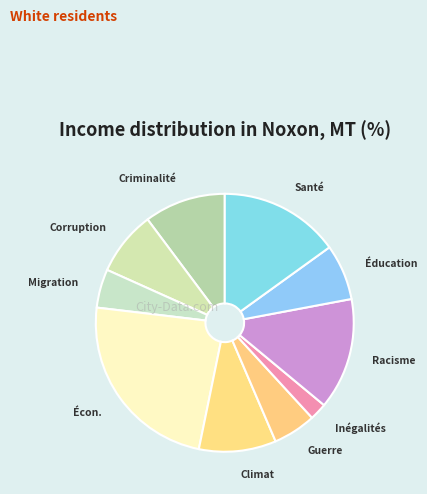

Rank the categories by value from lowest to highest.

Inégalités femmes-hommes, Migration, Guerre, conflits, Éducation, Corruption, Changement climatique, Criminalité, Racisme, Santé, Situation économique